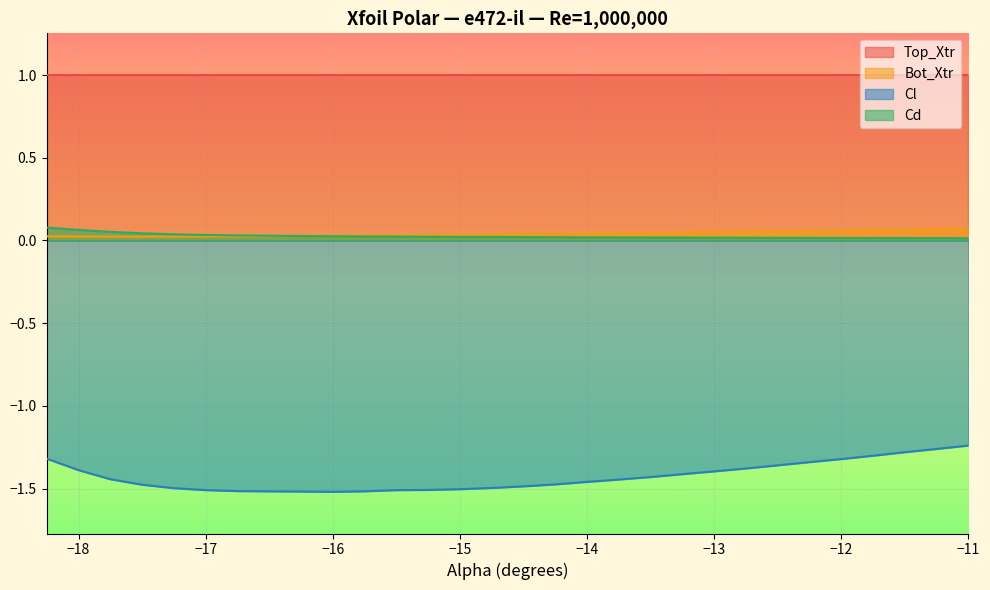

What is the difference between the maximum and second lowest values in the Cd series?

0.1